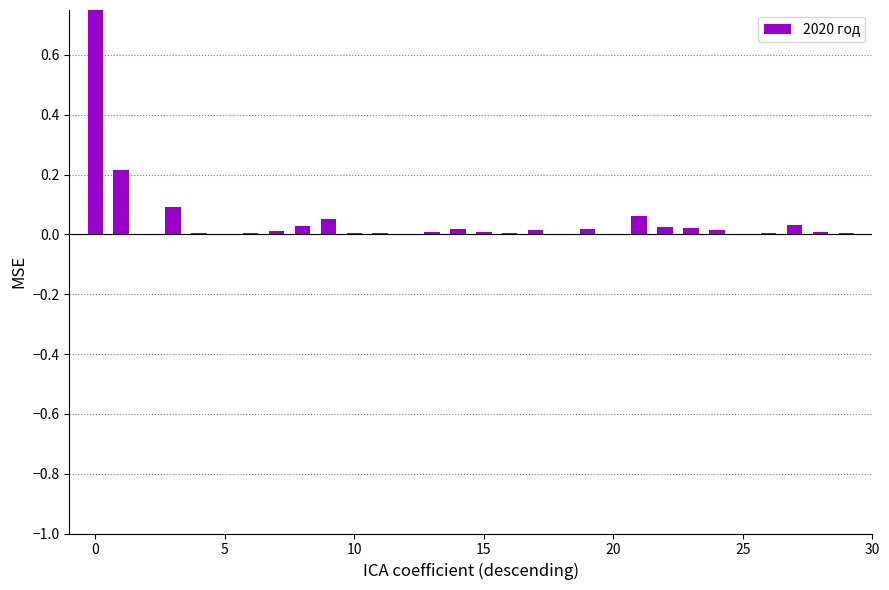

Reading right to left, list all the values displayed in this chart.

0.0	0.0	0.0	0.0	0.0	0.0	0.0	0.0	0.1	0.0	0.0	0.0	0.0	0.0	0.0	0.0	0.0	0.0	0.0	0.0	0.1	0.0	0.0	0.0	0.0	0.0	0.1	0.0	0.2	1.0